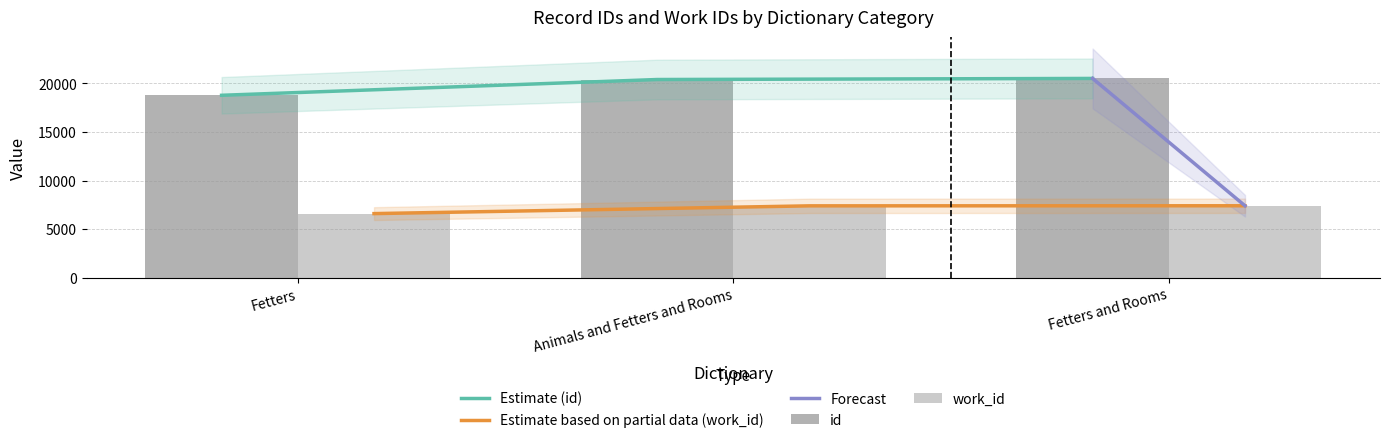

How many bars are there in each group?

2